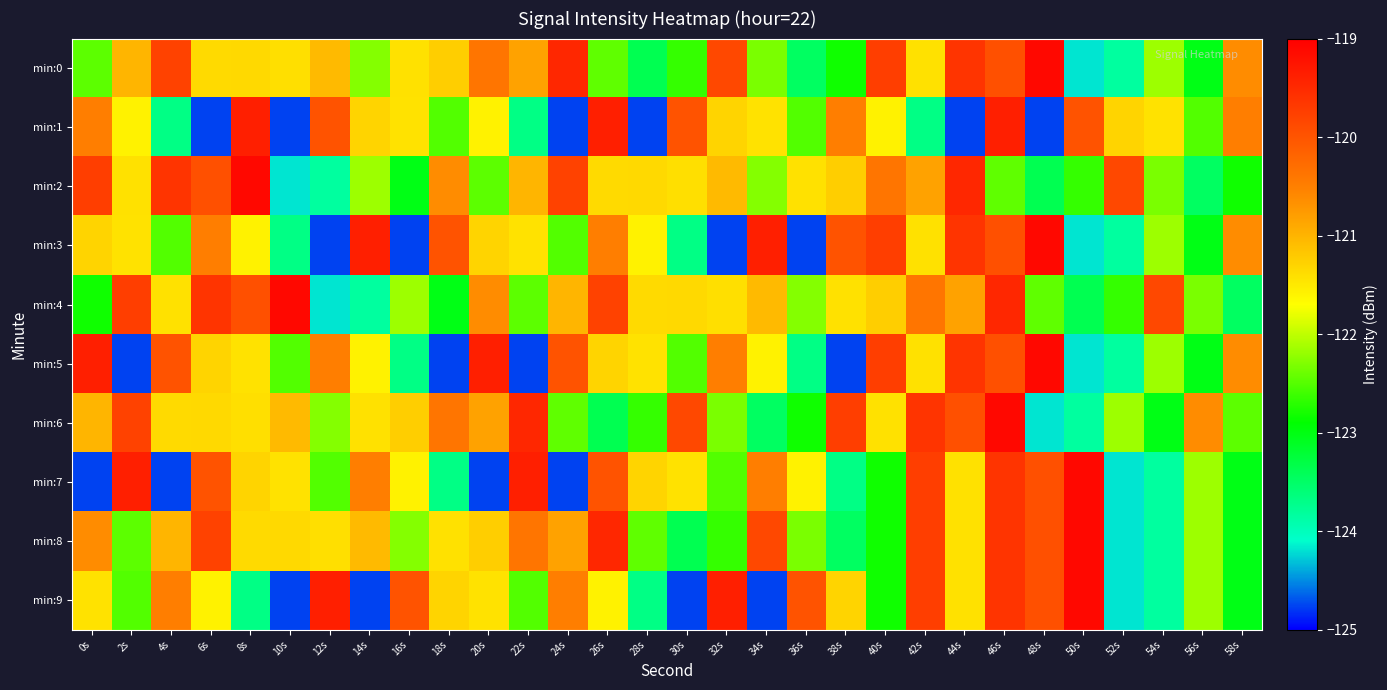

What is the spread (max minus min) of values at 12s?

5.4